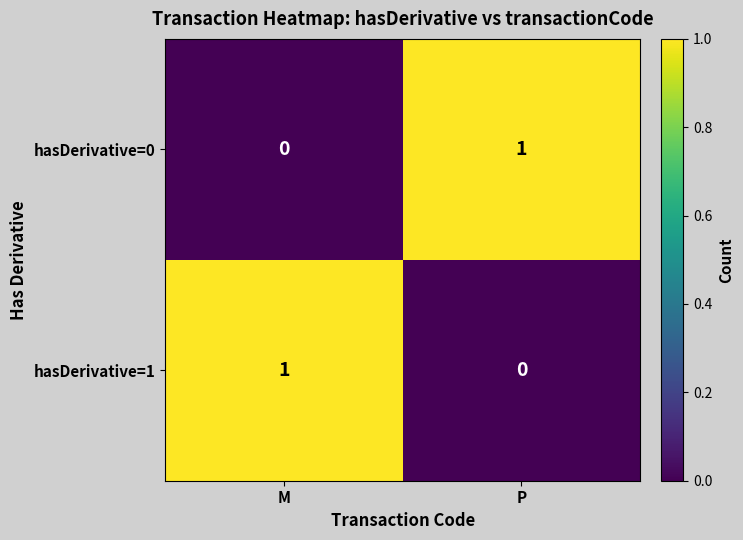

Which category has the lowest value in the hasDerivative=1 series?

P